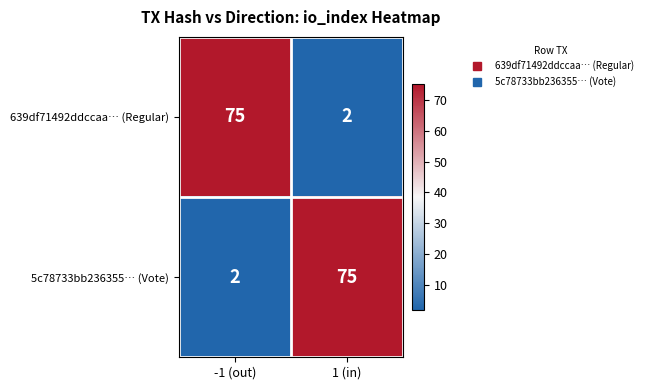

What is the smallest value displayed?

2